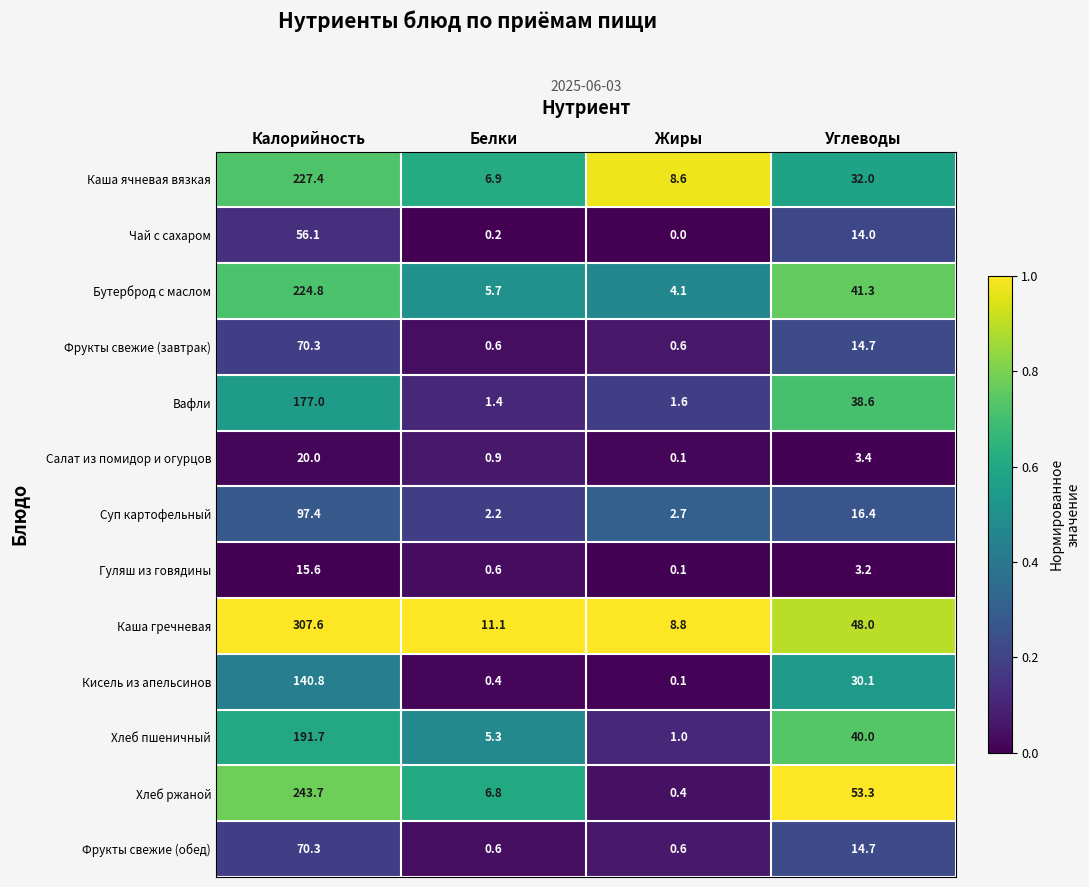

Which series has the largest total across all categories?

Каша гречневая